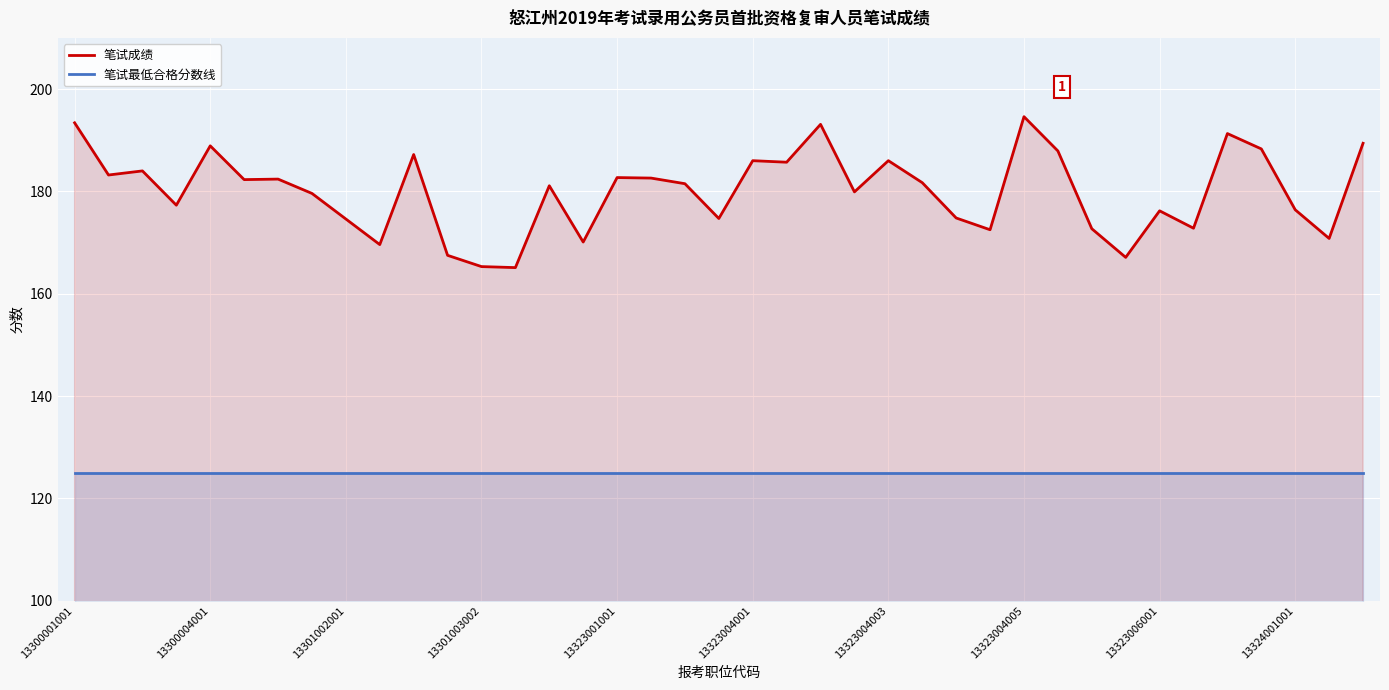

The value of 笔试成绩 at 13301002001 is 174.6. True or false?

True